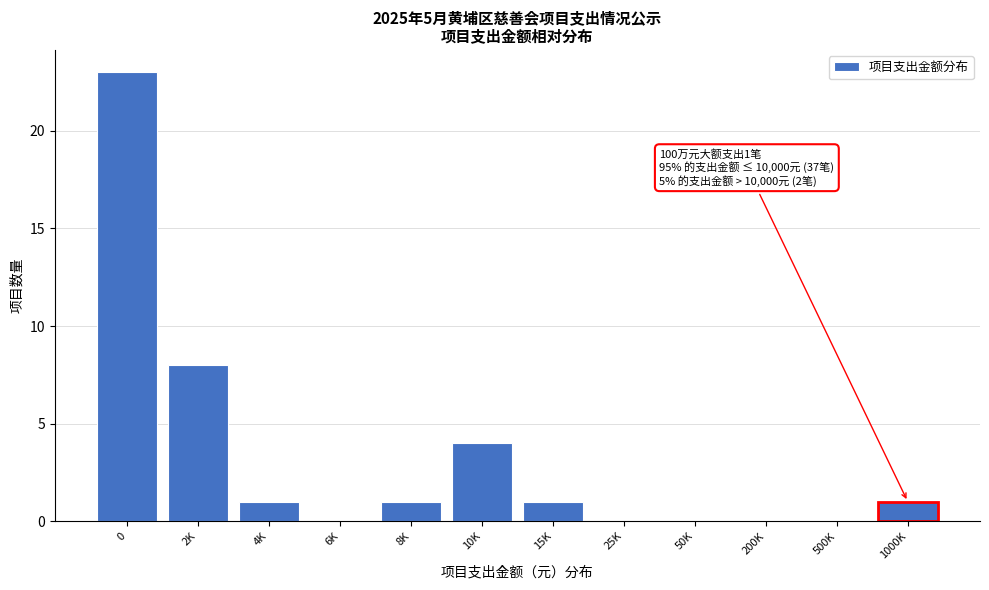

Reading left to right, list all the values displayed in this chart.

0=23	2K=8	4K=1	6K=0	8K=1	10K=4	15K=1	25K=0	50K=0	200K=0	500K=0	1000K=1